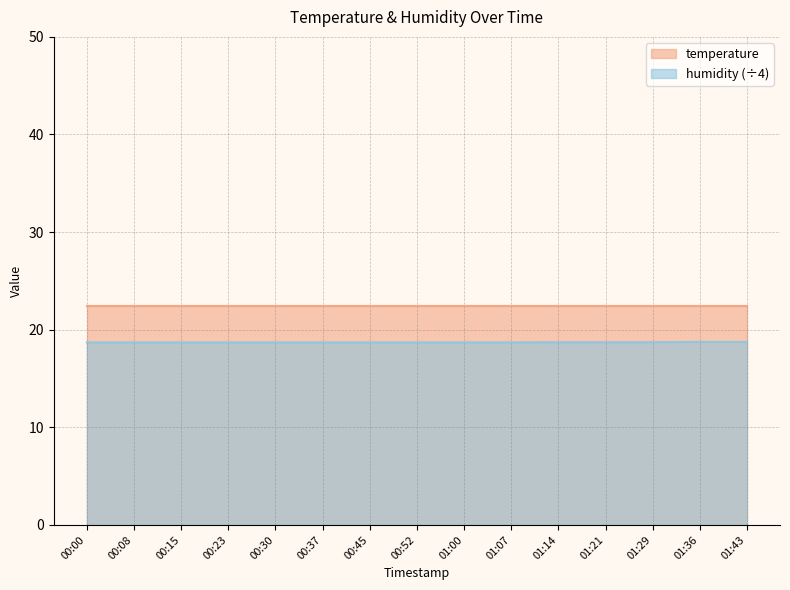

Rank the categories by value from lowest to highest.

00:00, 00:08, 00:15, 00:23, 00:30, 00:37, 00:45, 00:52, 01:00, 01:07, 01:14, 01:21, 01:29, 01:36, 01:43